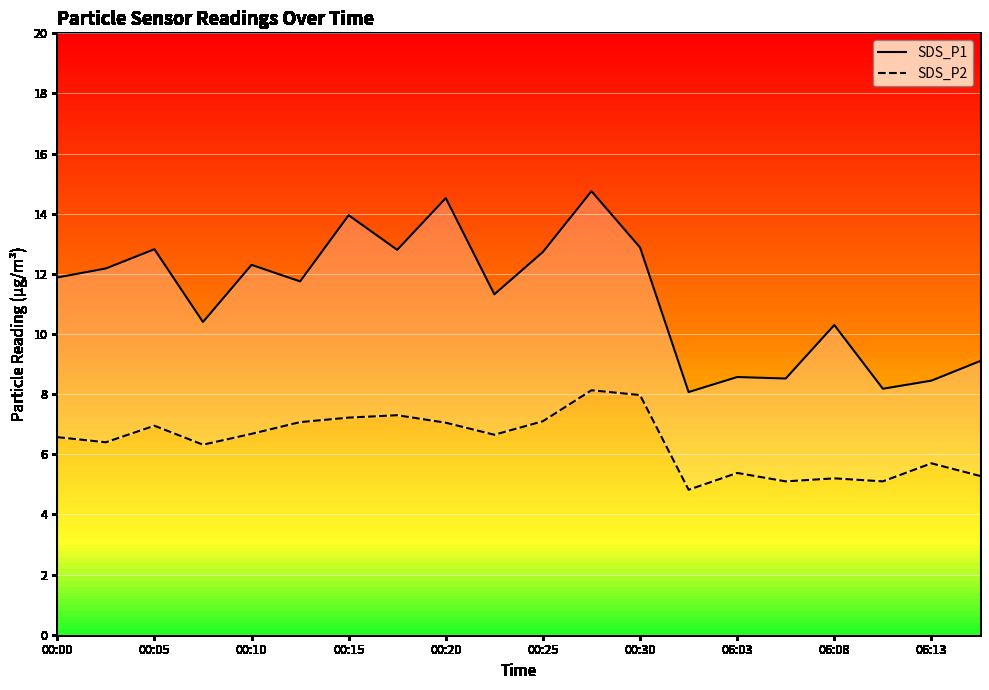

True or false: SDS_P2 and SDS_P1 intersect in this chart.

False